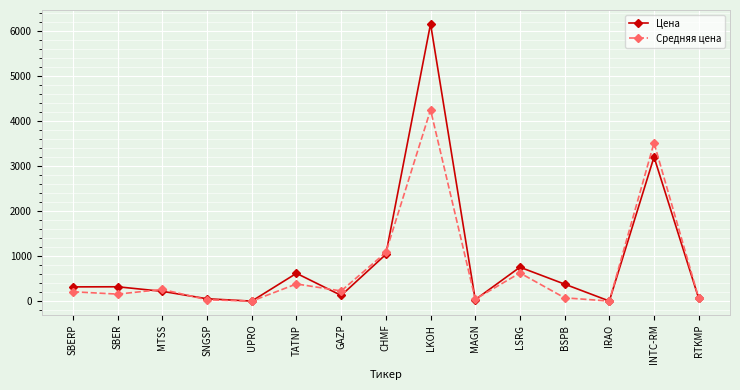

True or false: Цена has more than 2 points higher than both neighbors.

True